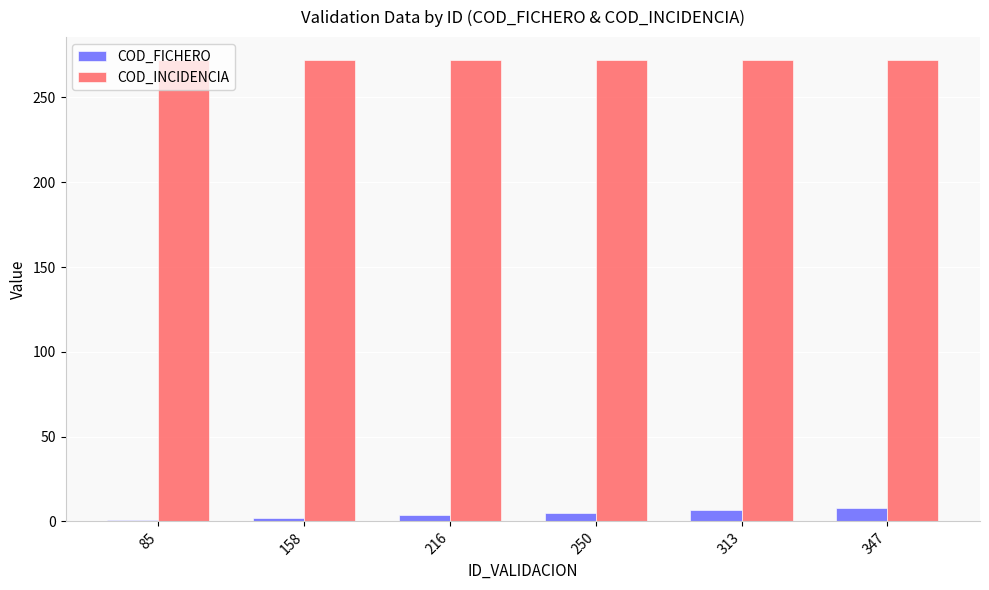

What is the difference between the highest and lowest values at 347?

264